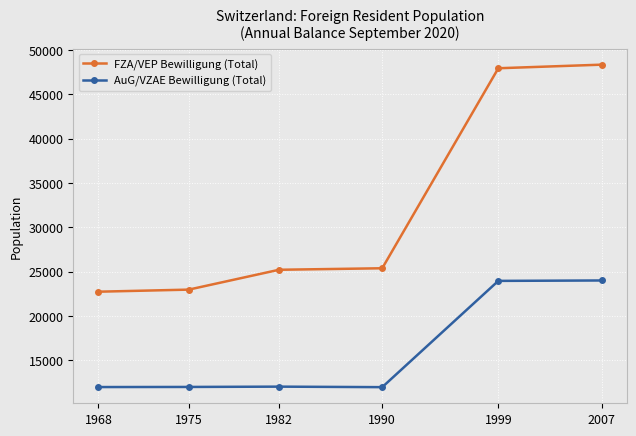

Rank the series by their maximum value, from lowest to highest.

AuG/VZAE Bewilligung (Total), FZA/VEP Bewilligung (Total)